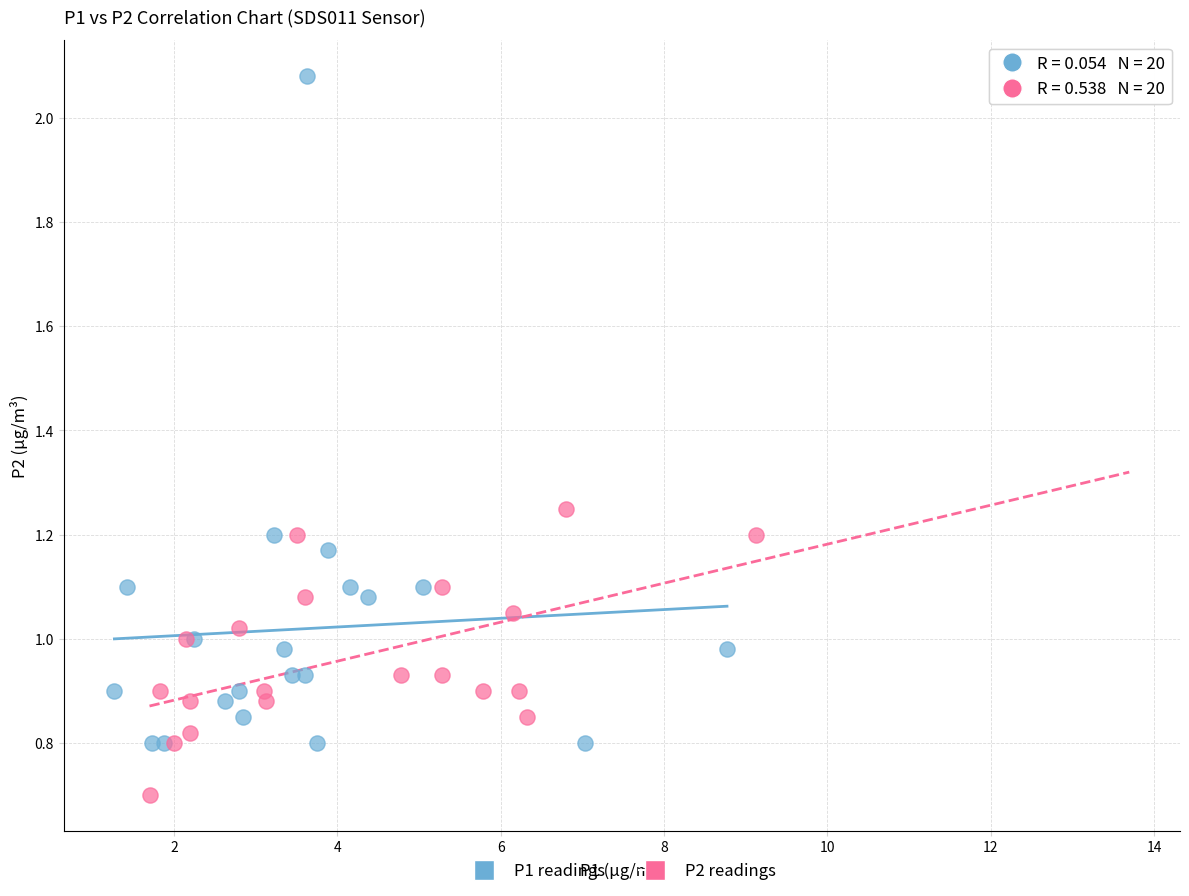

Which series contains the lowest Y value?

P2 readings